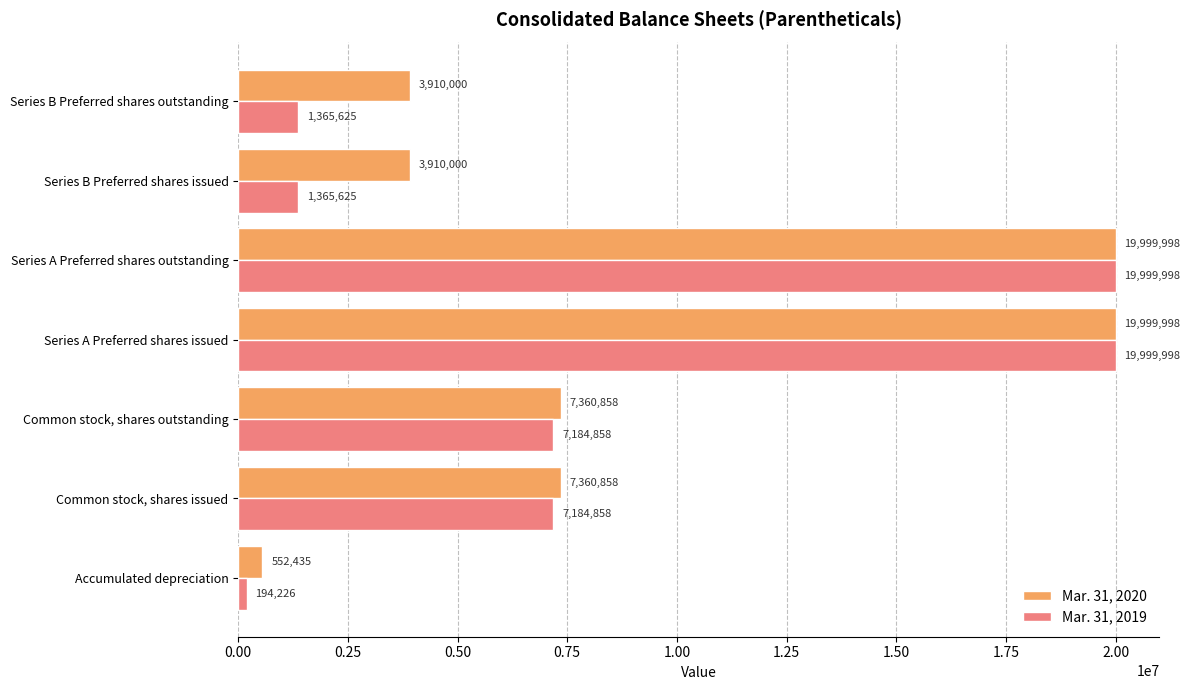

Read the Mar. 31, 2019 value at Series A Preferred shares issued, to the nearest 10.

20000000